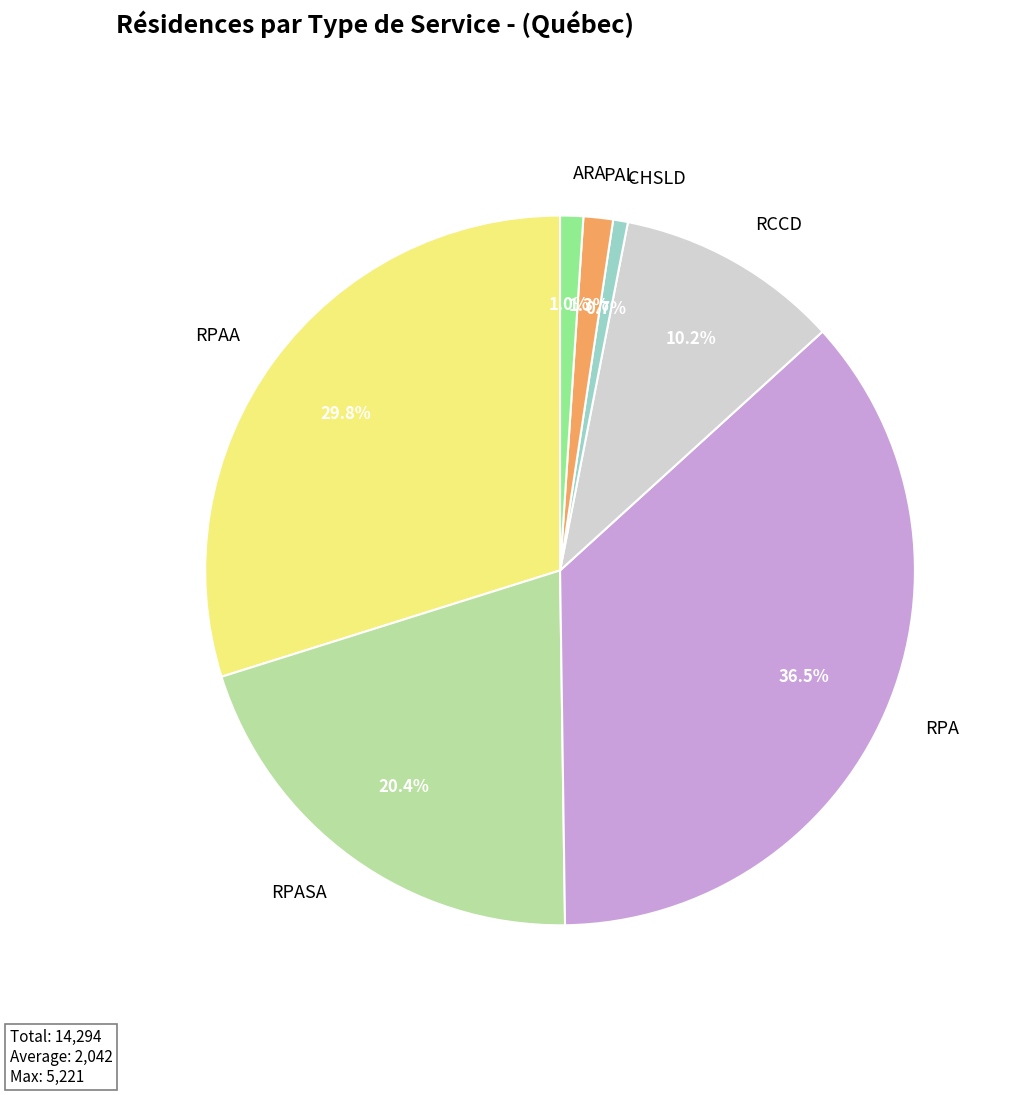

What percentage is the PAL slice, to the nearest percent?

1%